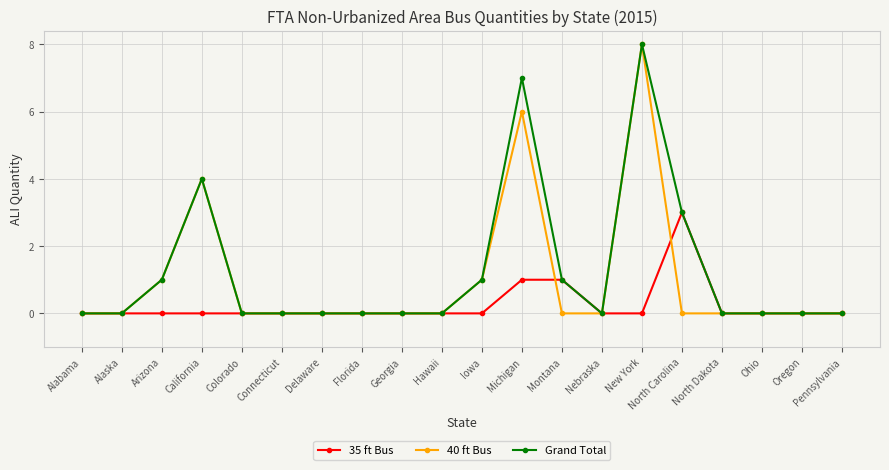

True or false: 40 ft Bus has a value of -3 at Nebraska.

False